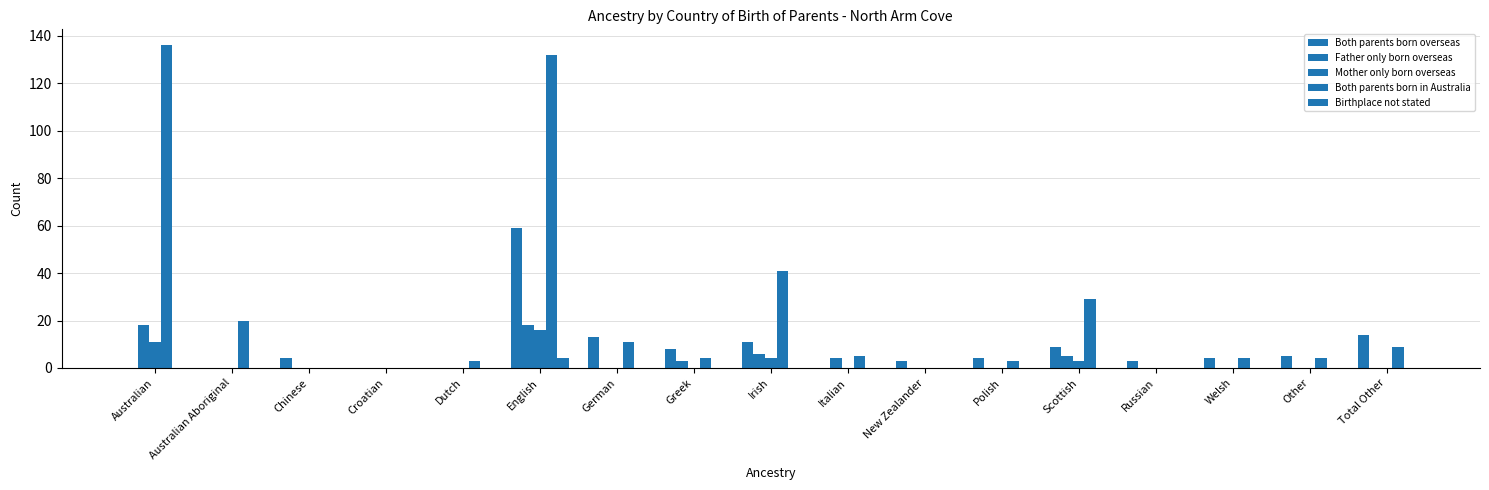

What is the difference between the maximum and minimum values in the Mother only born overseas series?

16